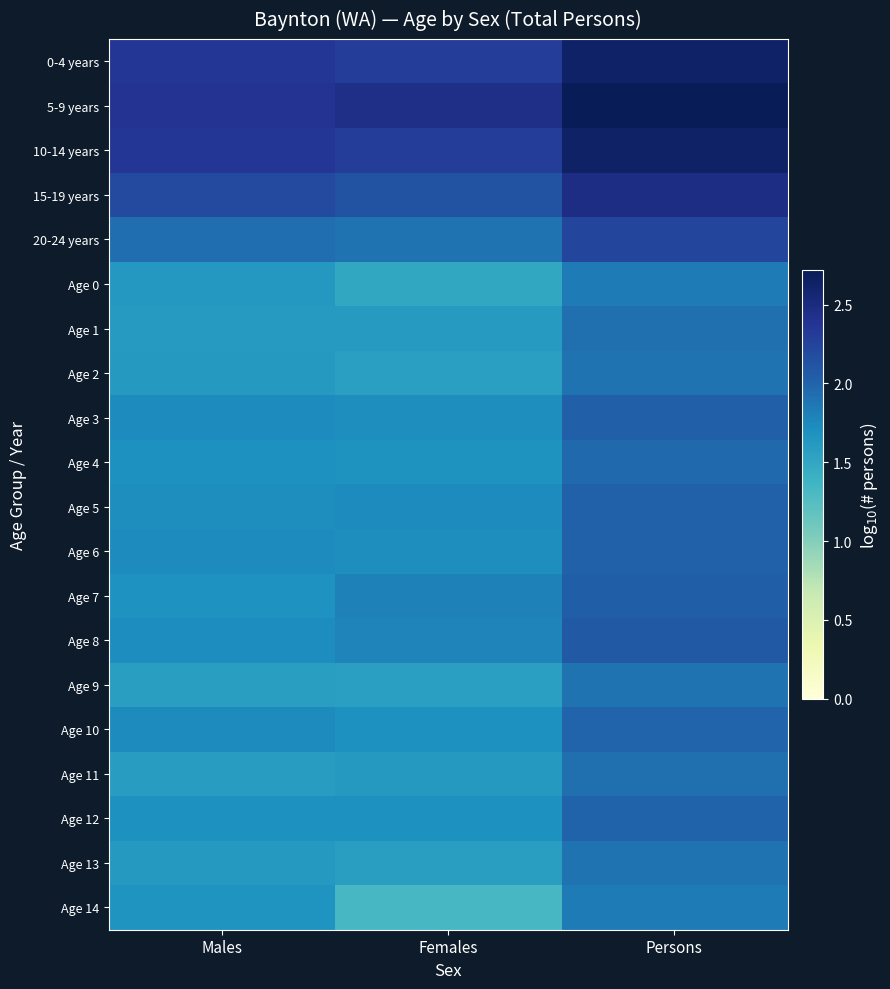

What is the spread (max minus min) of values at Persons?

0.9